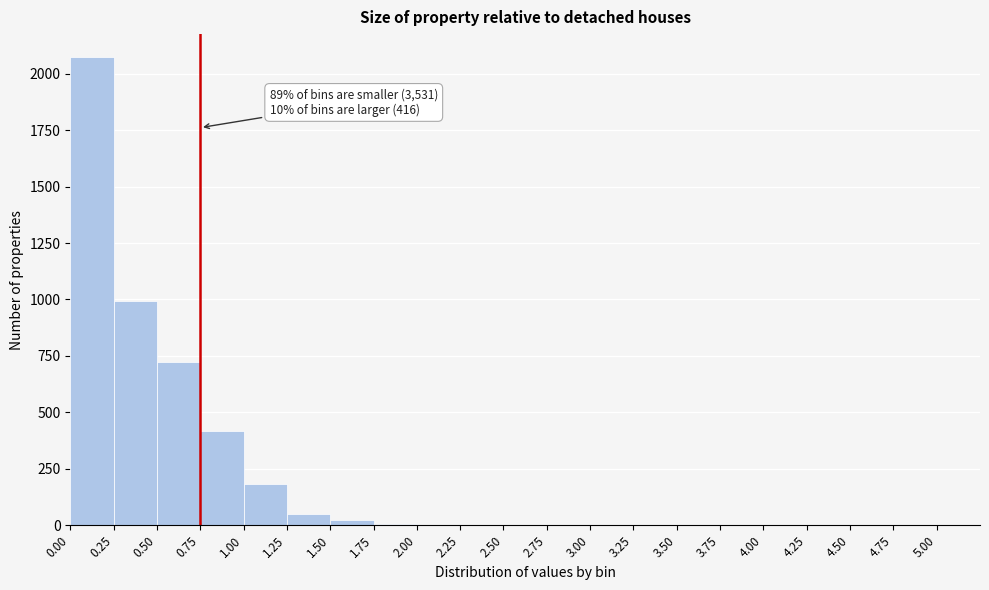

Which range on the x-axis has the tallest bar?

0.00 to 0.25